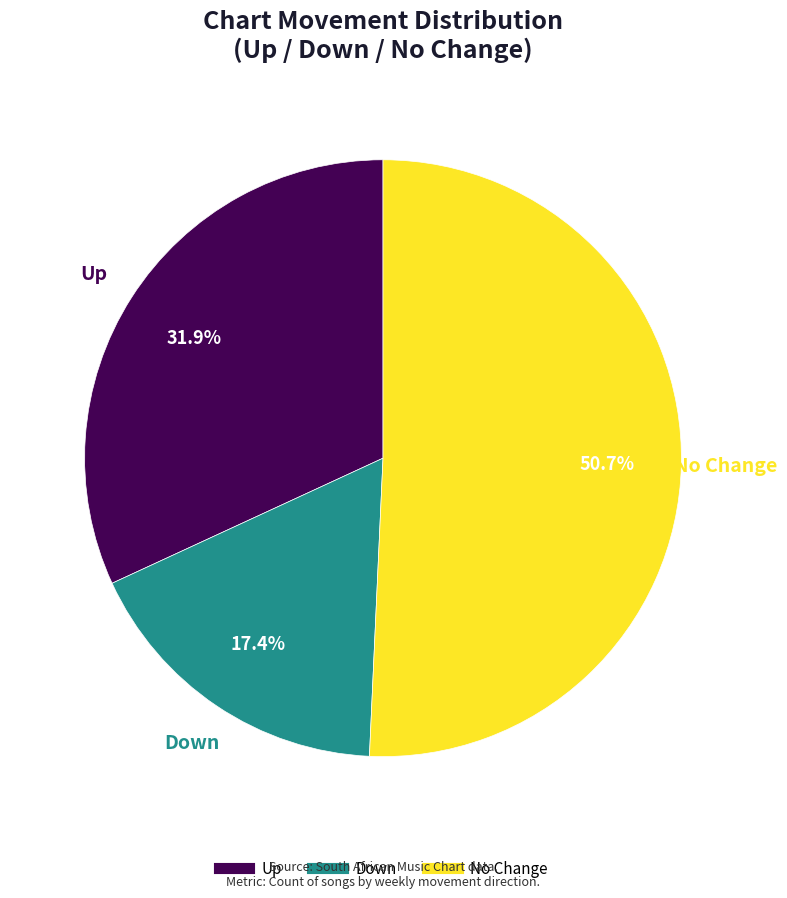

Is there a majority slice in this chart?

Yes